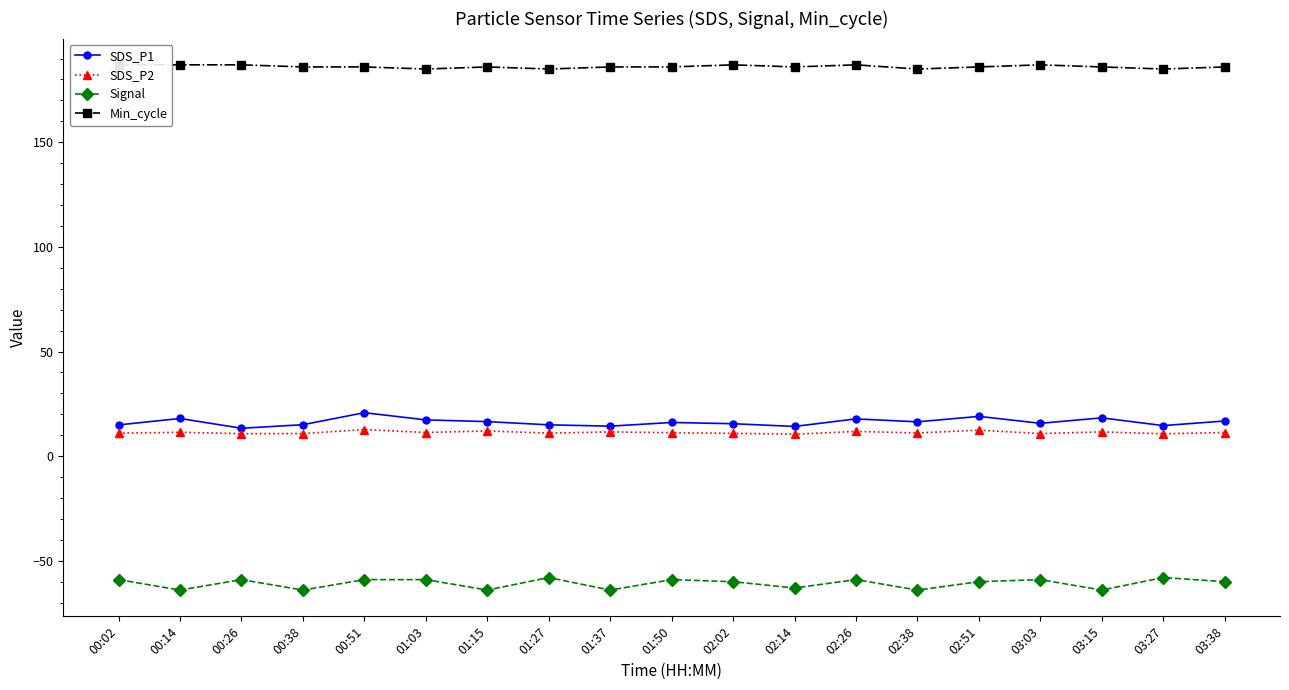

What are all the series names shown in the legend?

SDS_P1, SDS_P2, Signal, Min_cycle